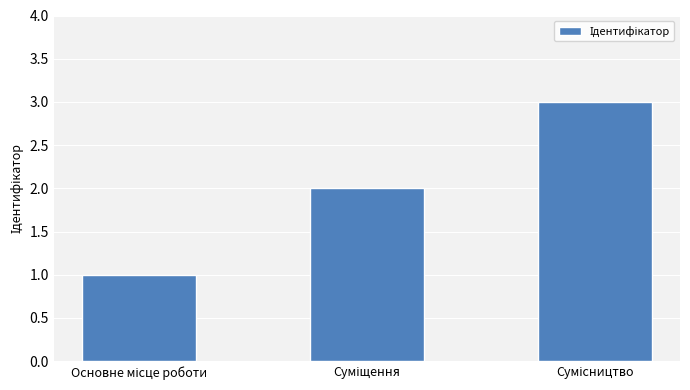

Does the chart contain stacked bars?

No